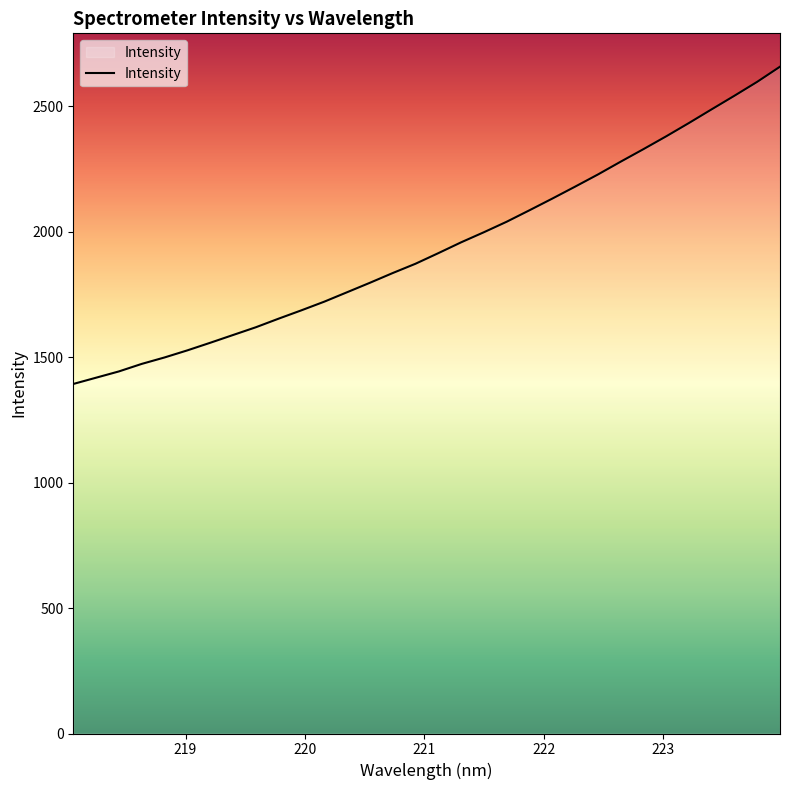

How many lines are shown in the chart?

1